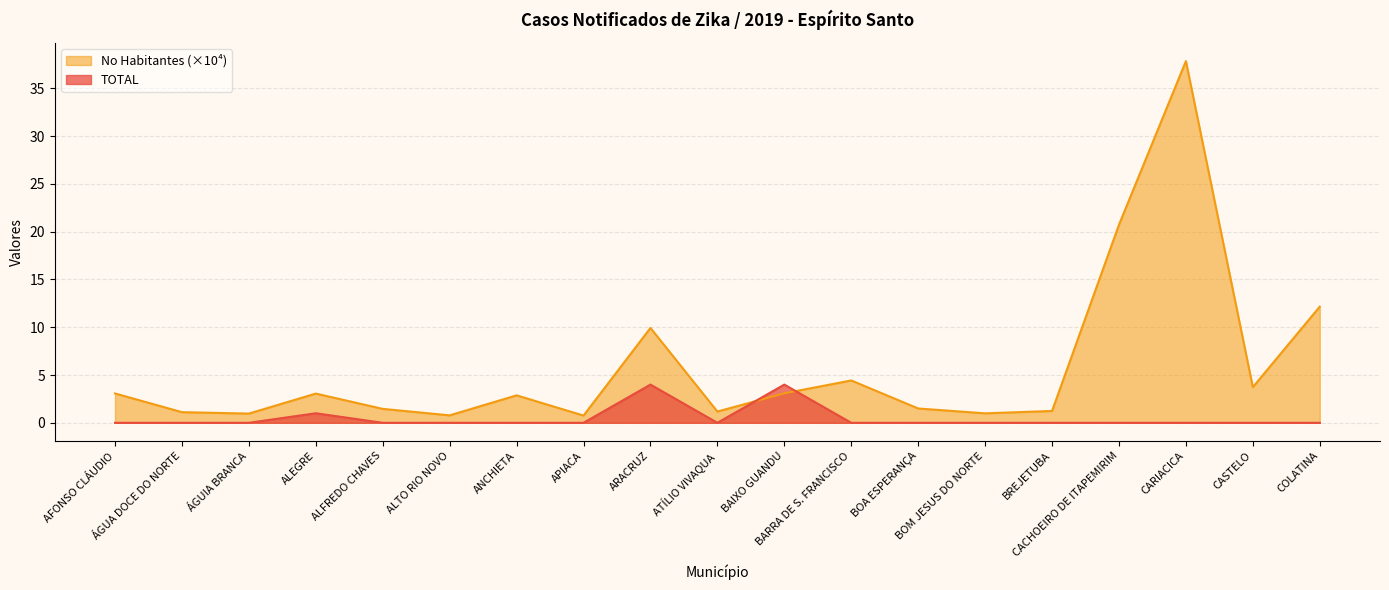

At which label is TOTAL closest to 2?

ALEGRE